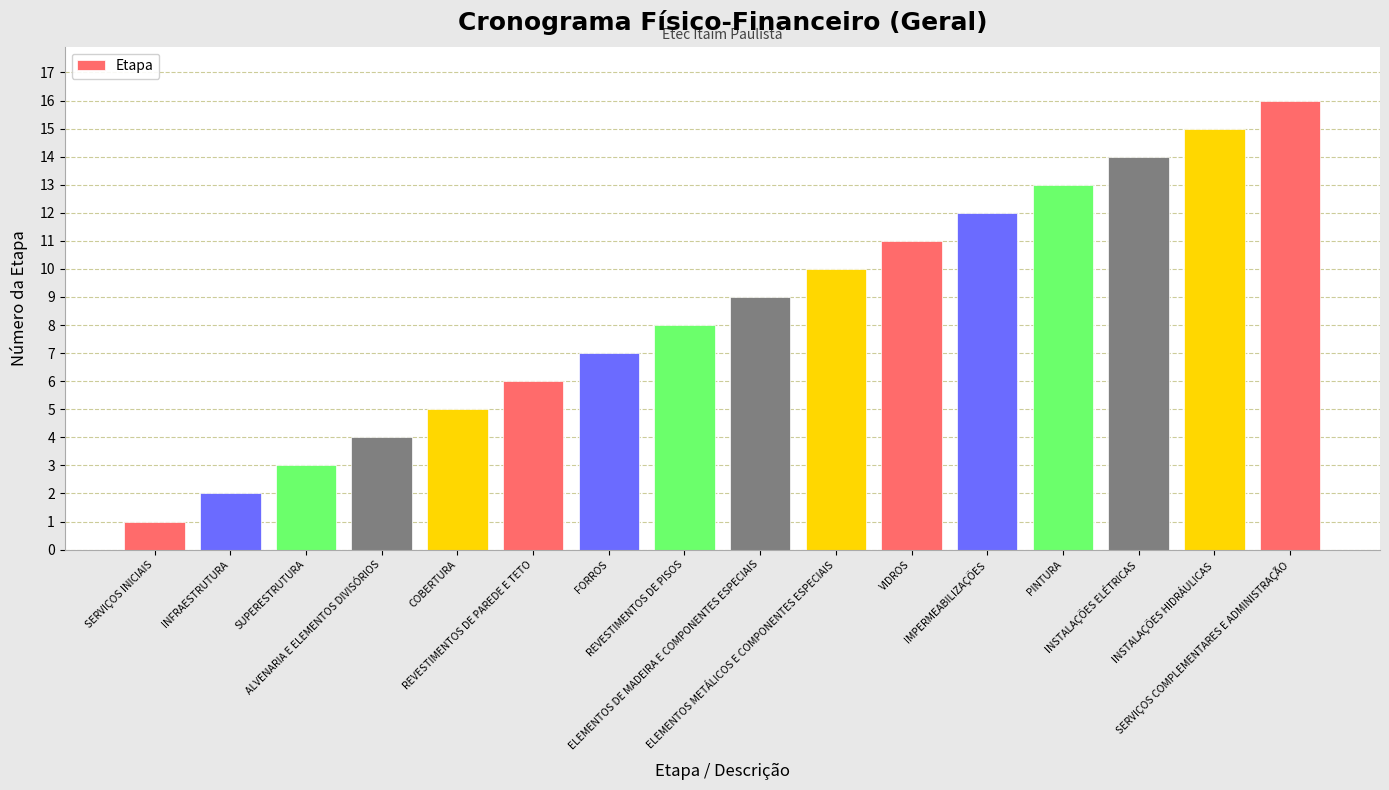

What is the maximum value shown in the chart?

16